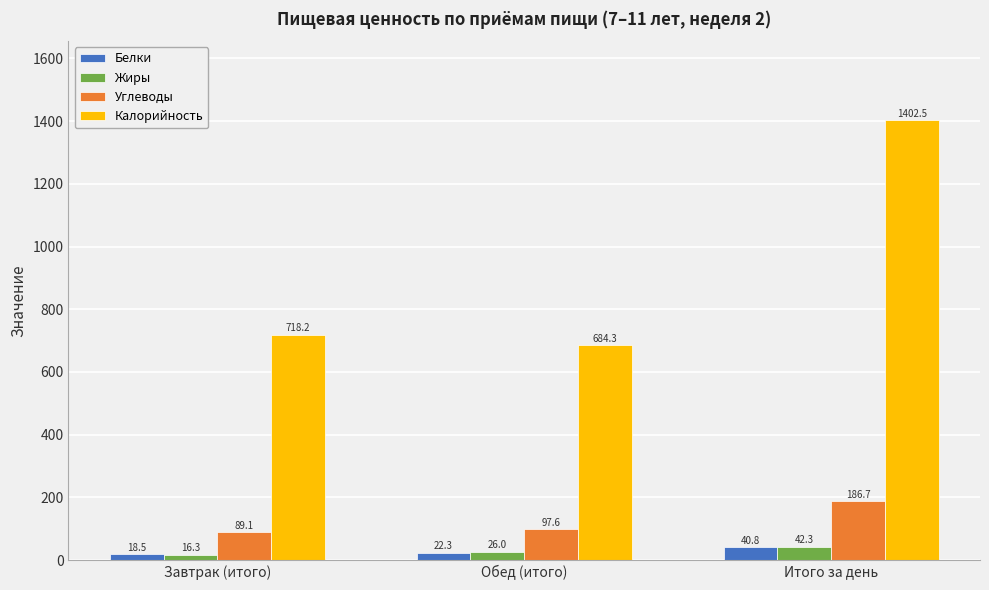

The Жиры series shows 42.3 at Итого за день. True or false?

True